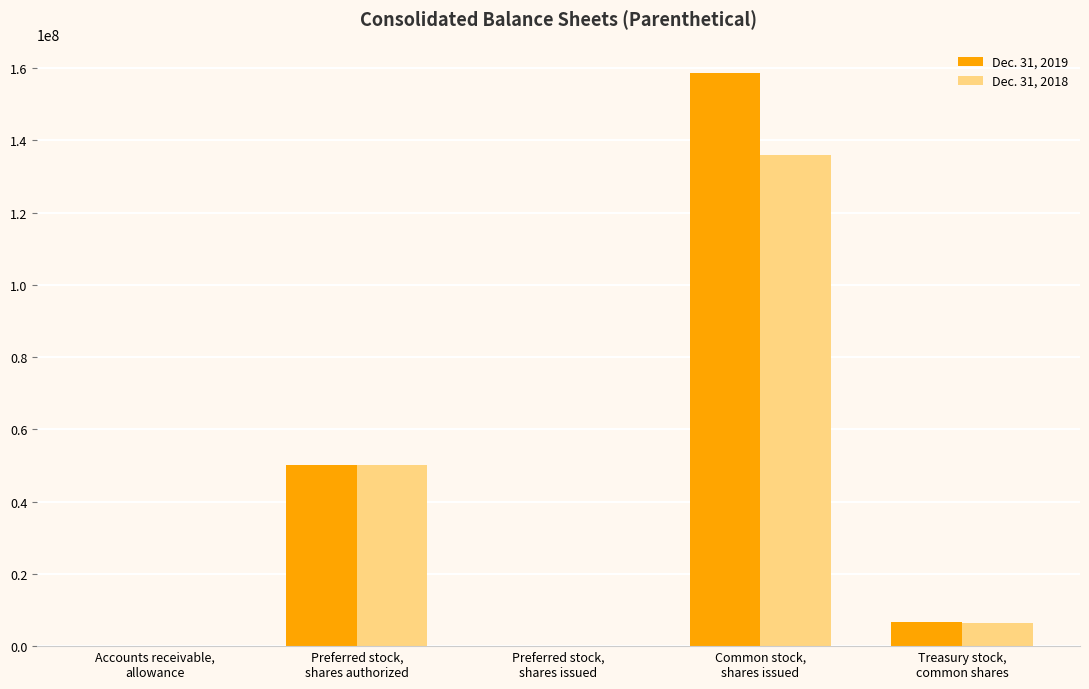

At which label is Dec. 31, 2019 closest to 79318459?

Preferred stock,
shares authorized